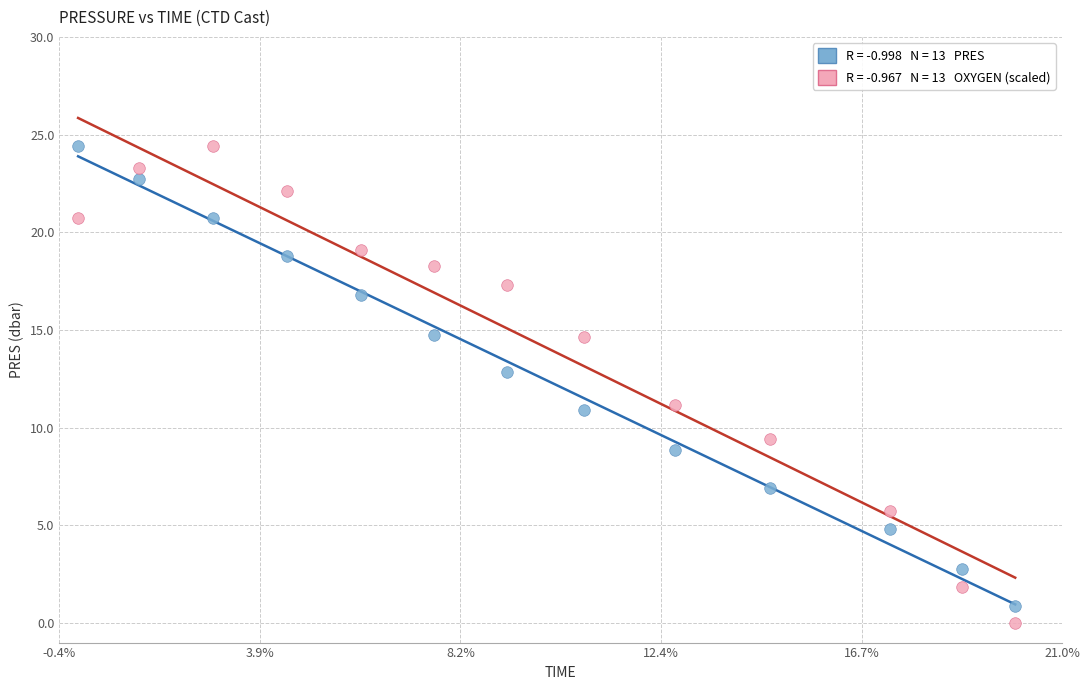

Across all data points, what is the range of Y values (max minus min)?

24.4